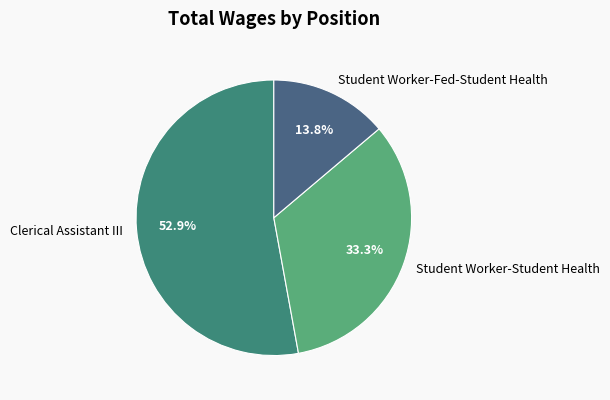

What percentage is the Student Worker-Student Health slice, to the nearest percent?

33%